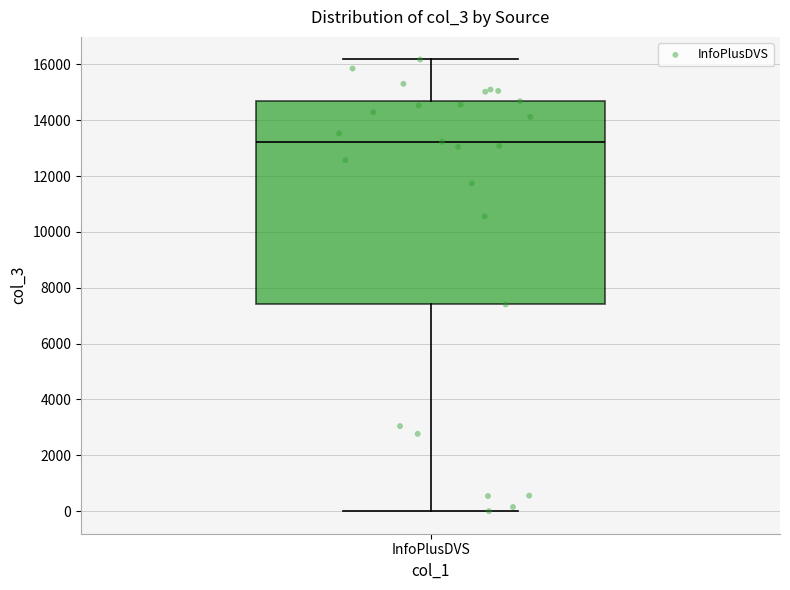

Where is the upper edge of the box for InfoPlusDVS on the y-axis? The values are not printed on the chart, so give them approximately, as read against the axis.

14600